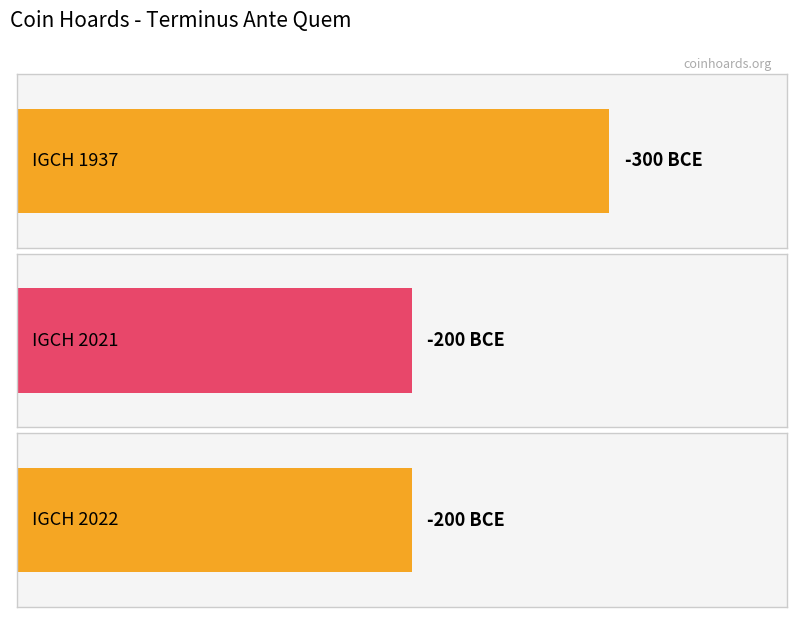

What is the smallest value displayed?

-300